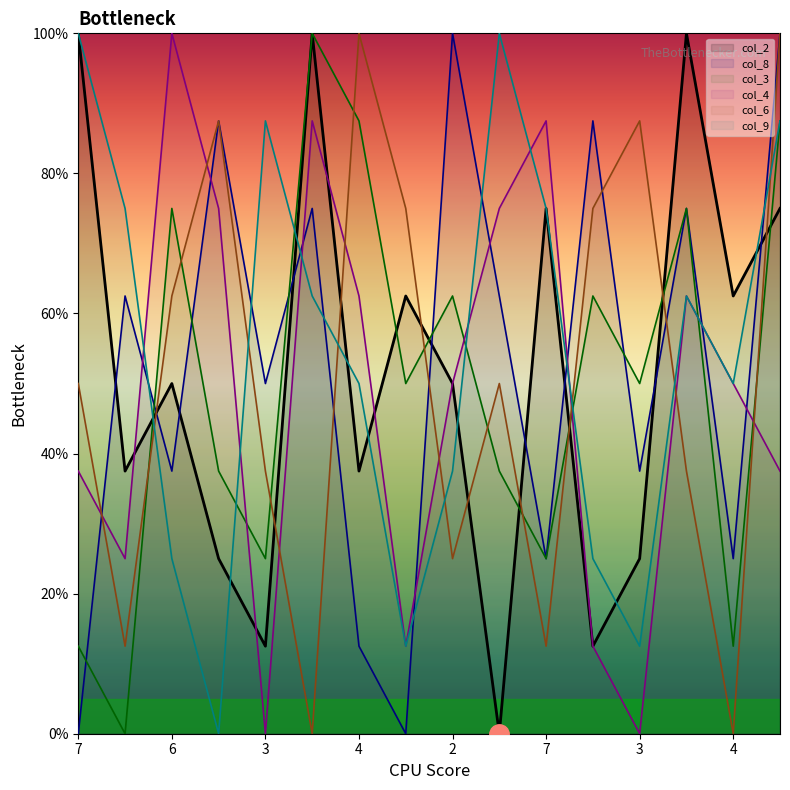

Between which two adjacent categories do col_2 and col_6 first intersect?

9 and 6